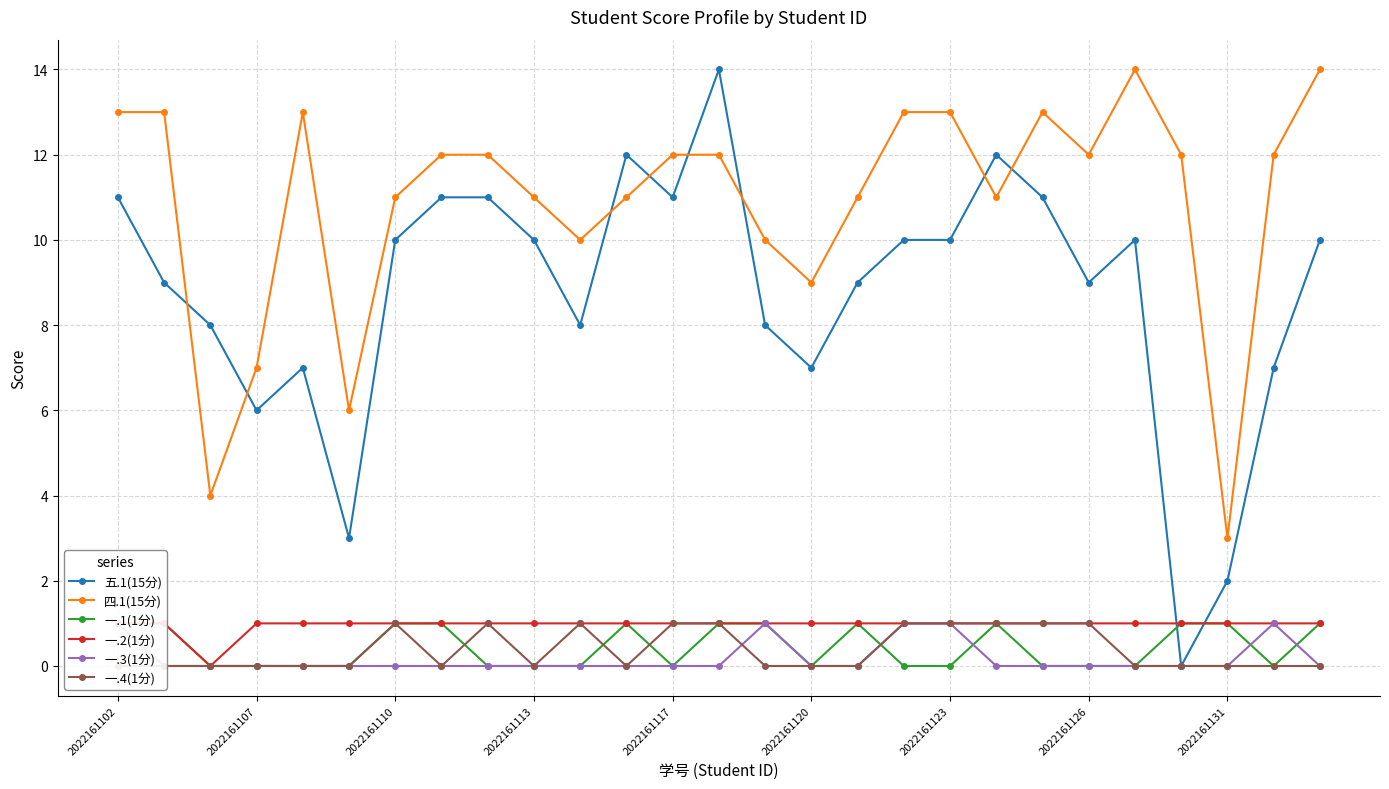

True or false: 一.4(1分) has more than 2 points higher than both neighbors.

True